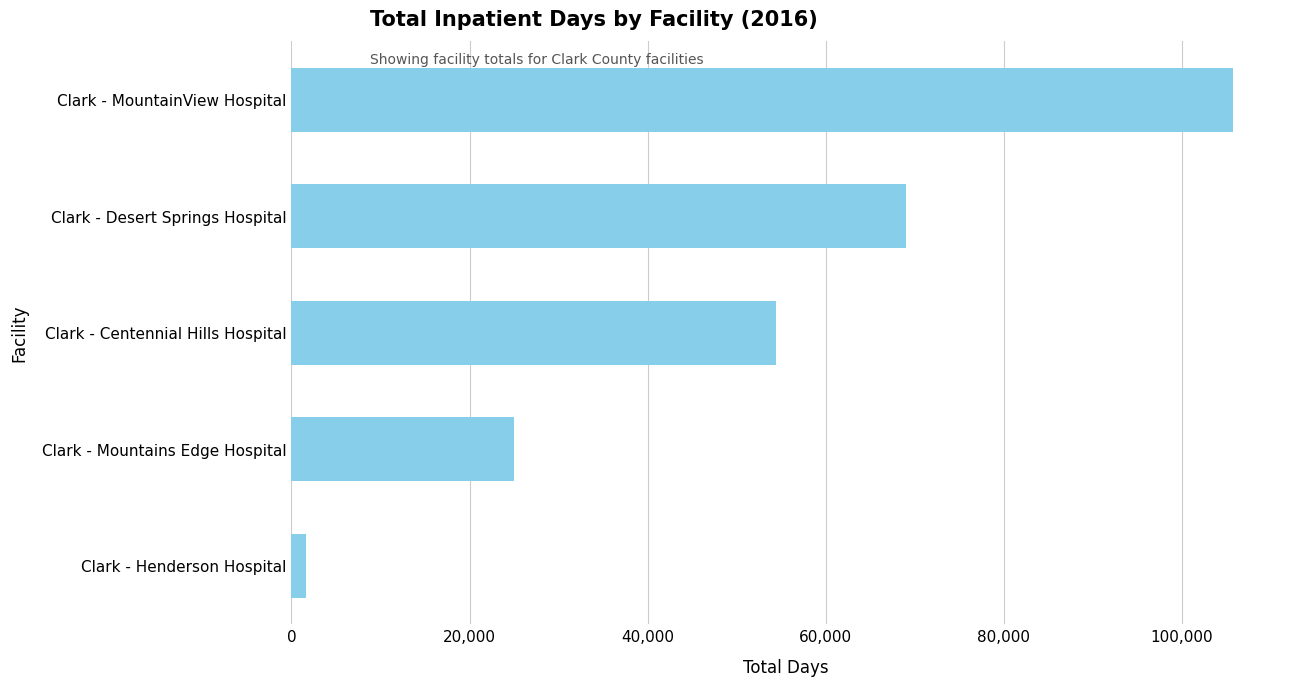

List the labels in order of value, smallest first.

Clark - Henderson Hospital, Clark - Mountains Edge Hospital, Clark - Centennial Hills Hospital, Clark - Desert Springs Hospital, Clark - MountainView Hospital